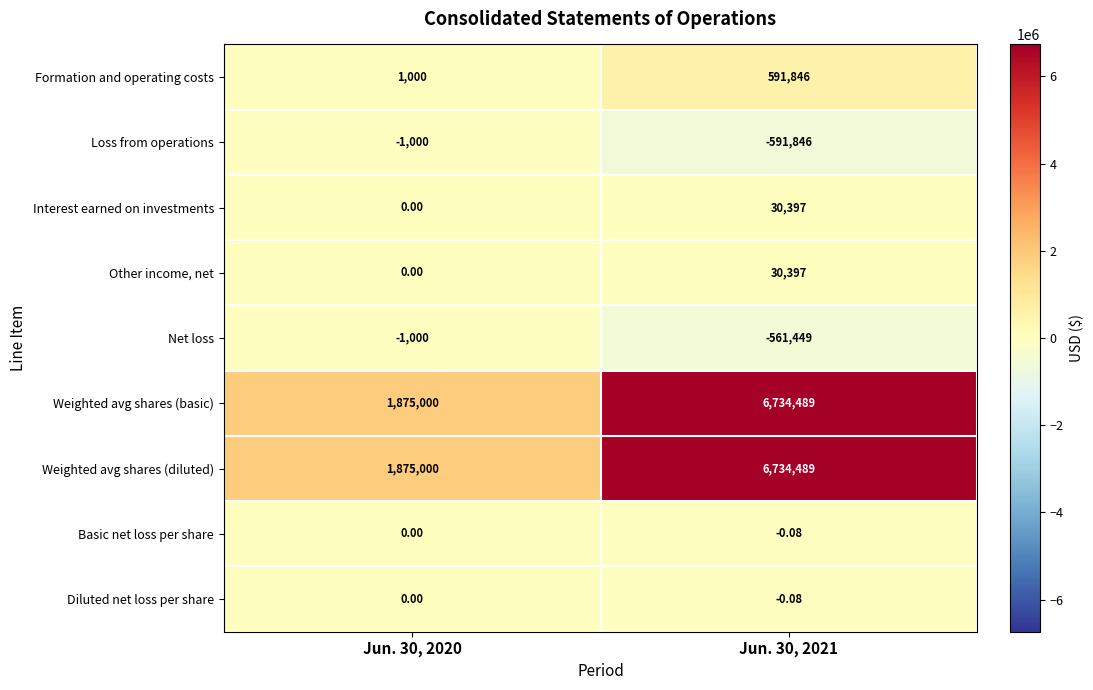

Count the number of categories in the chart.

2